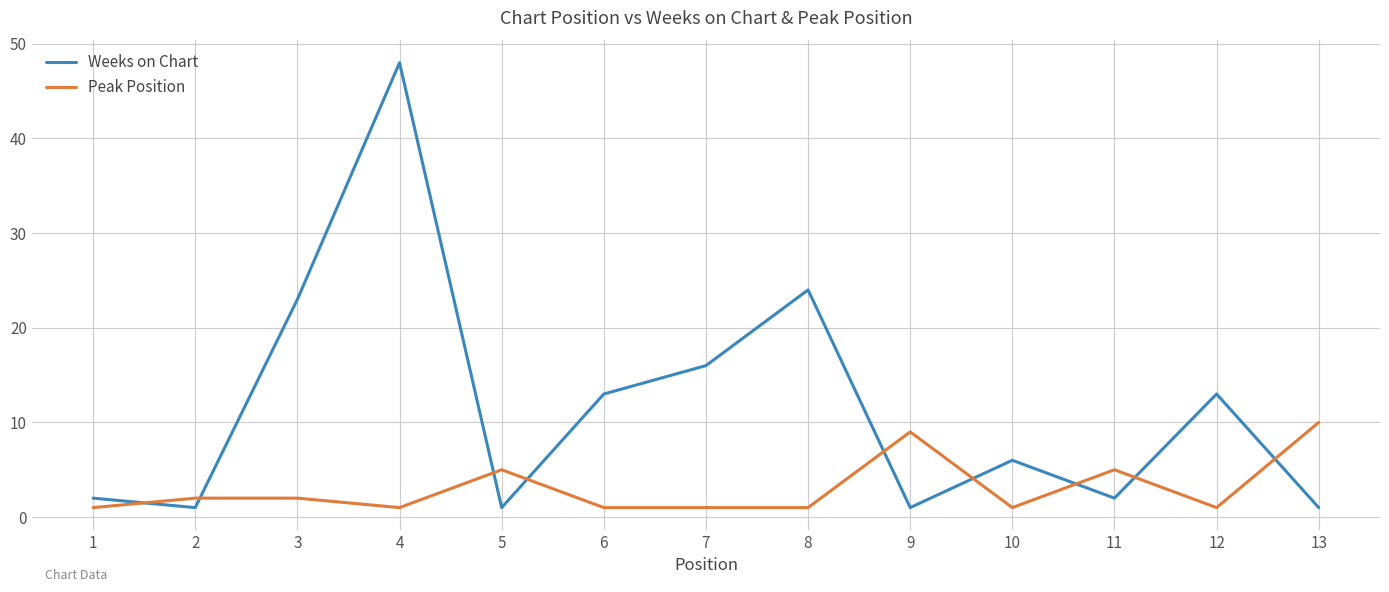

How many lines are shown in the chart?

2